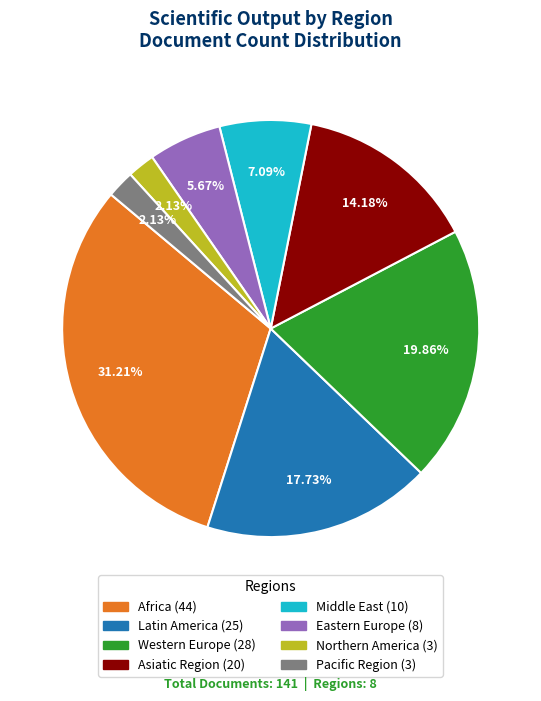

Is there a majority slice in this chart?

No